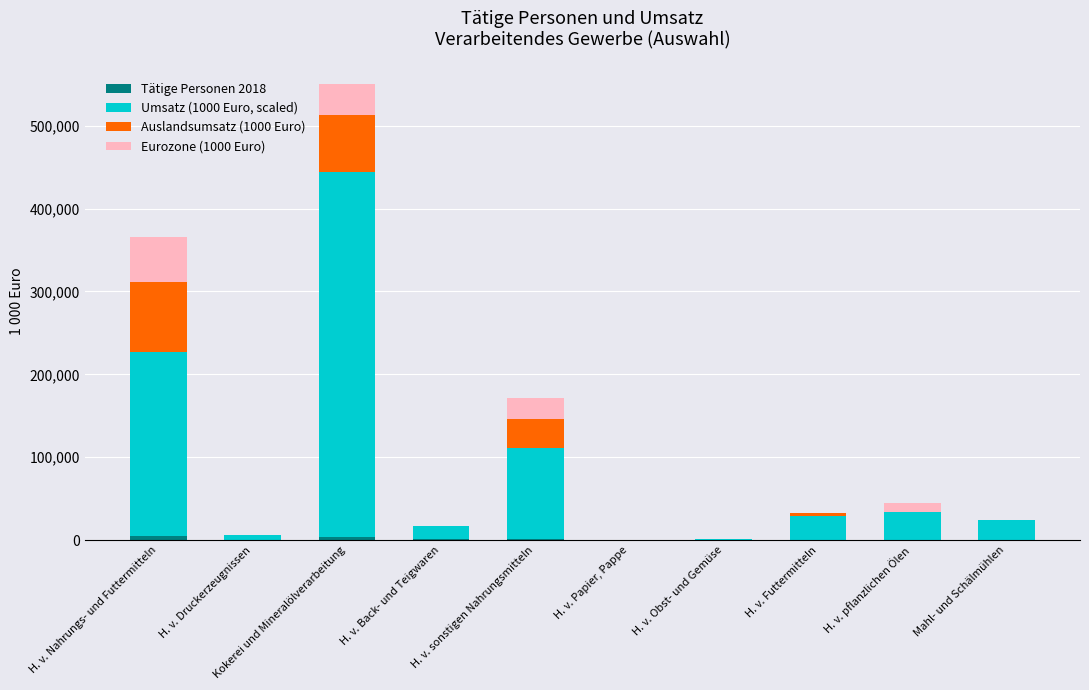

The Tätige Personen 2018 series shows 1442 at H. v. Back- und Teigwaren. True or false?

True